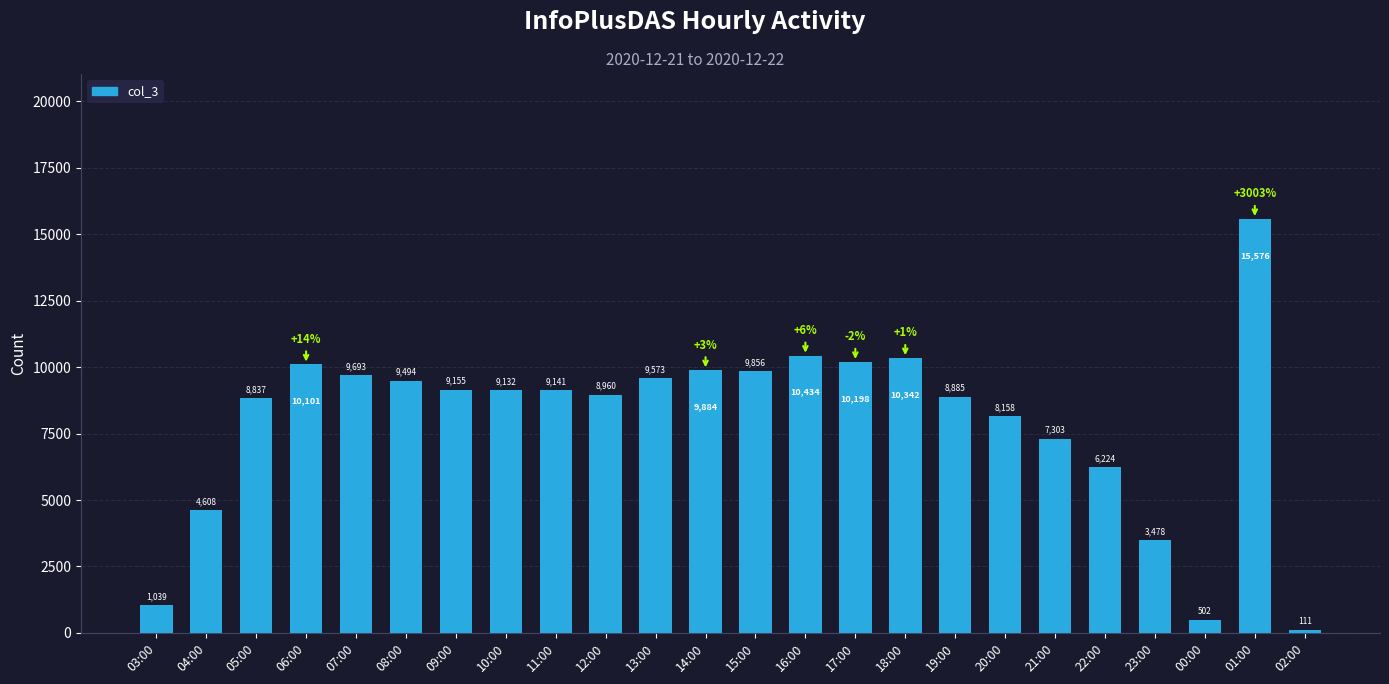

What is the label of the 11th bar from the right?

16:00